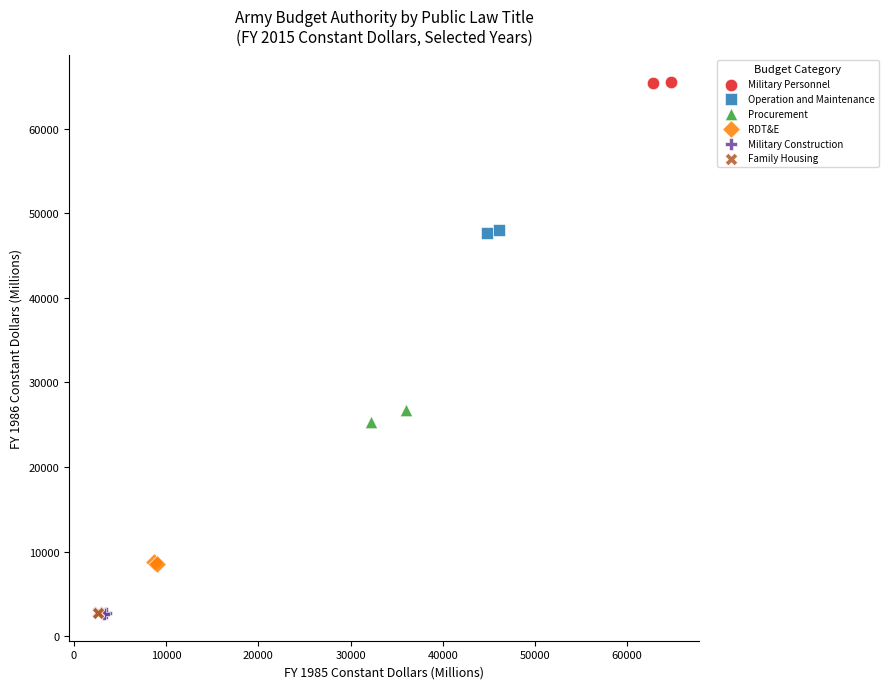

Which series reaches the maximum Y coordinate?

Military Personnel